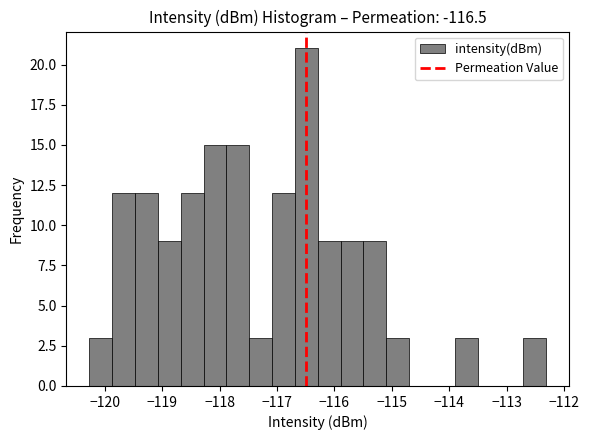

Read against the x-axis, roughly where is the centre of the tallest bar?

-116.5